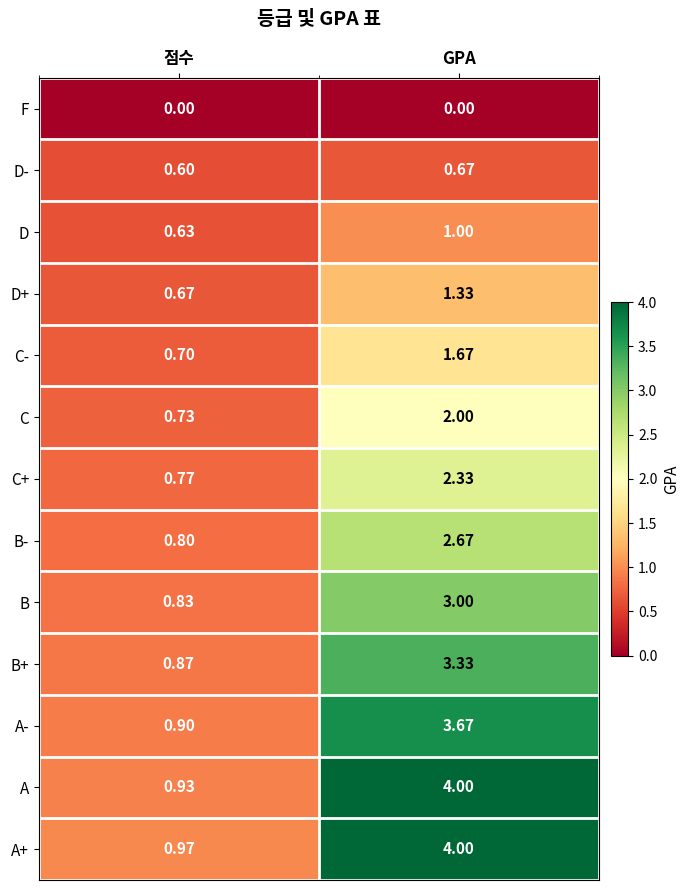

Which category has the highest value across all series?

GPA